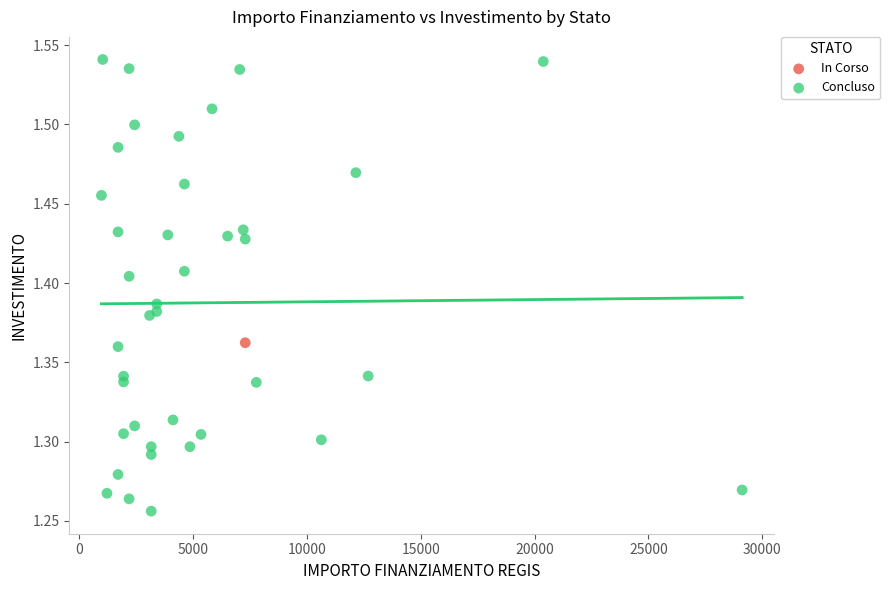

What are all the series names shown in the legend?

In Corso, Concluso